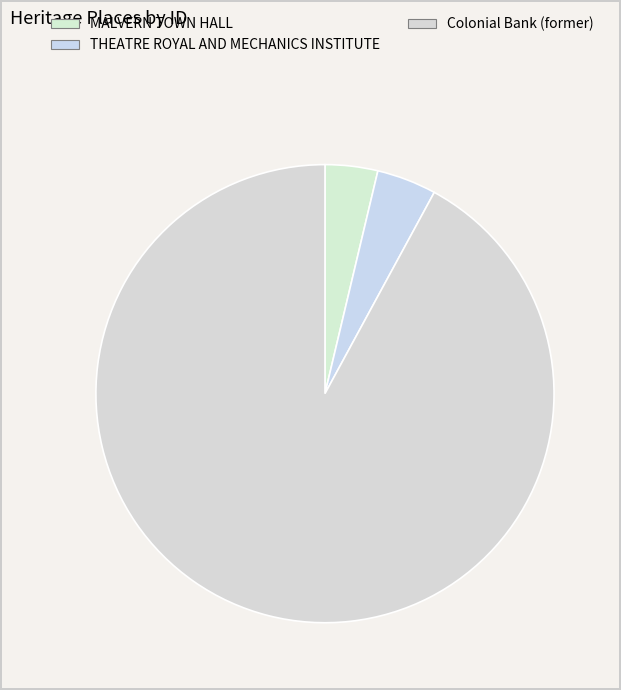

To the nearest percent, what is the average slice percentage?

33%